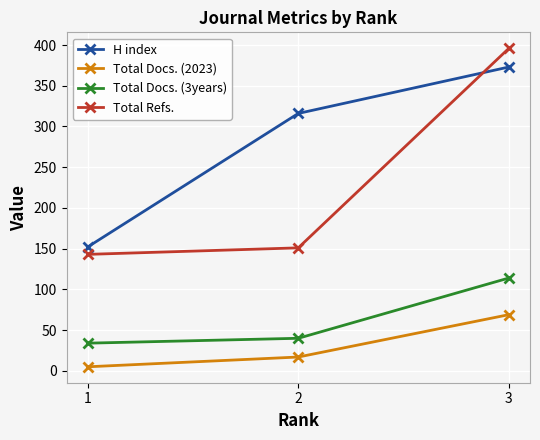

How many data points does each series have?

3